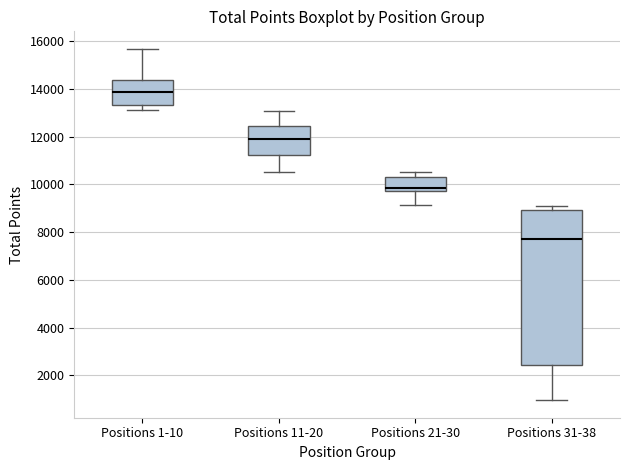

Reading left to right, transcribe this box plot: for each box, give where its median line is, the range the box spans, and where its two whiskers end, as read against the y-axis. The values are not printed on the chart, so give them approximately, as read against the axis.

Positions 1-10: median 13800, box 13400 to 14400, whiskers 13000 to 15600
Positions 11-20: median 12000, box 11200 to 12400, whiskers 10600 to 13000
Positions 21-30: median 9800 (just above the box's lower edge), box 9800 to 10400, whiskers 9200 to 10600
Positions 31-38: median 7800, box 2400 to 9000, whiskers 1000 to 9200